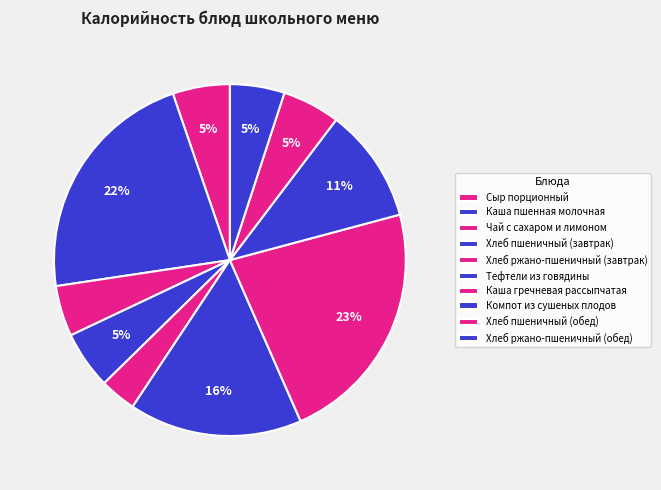

Between Хлеб пшеничный (завтрак) and Компот из сушеных плодов, which is larger?

Компот из сушеных плодов